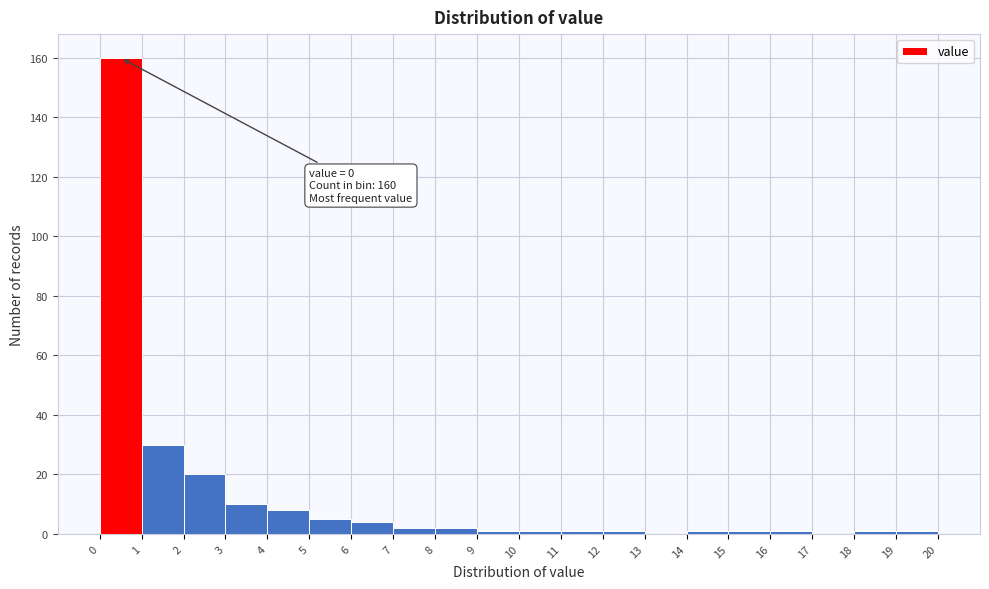

Over which range of the x-axis is the bar tallest?

0 to 1